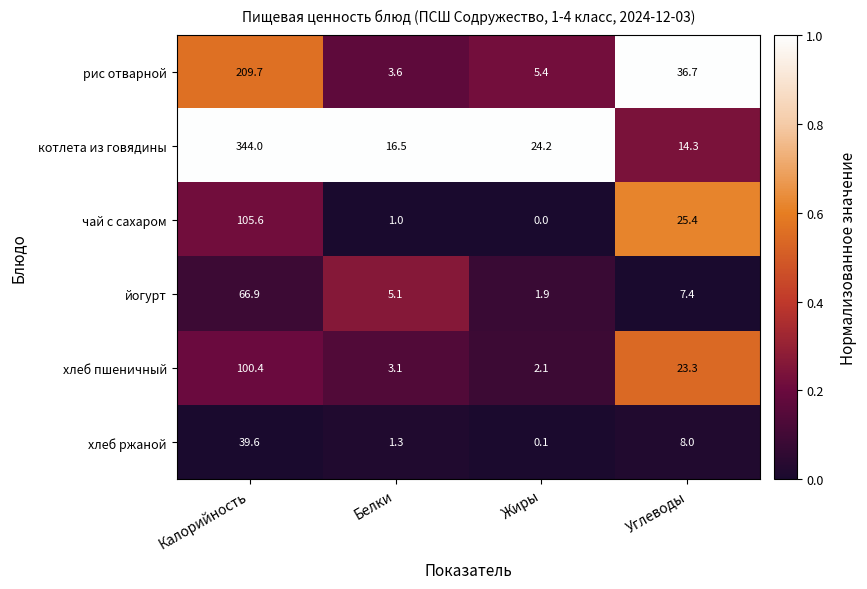

Rank the series at Жиры from highest to lowest value.

котлета из говядины, рис отварной, хлеб пшеничный, йогурт, хлеб ржаной, чай с сахаром